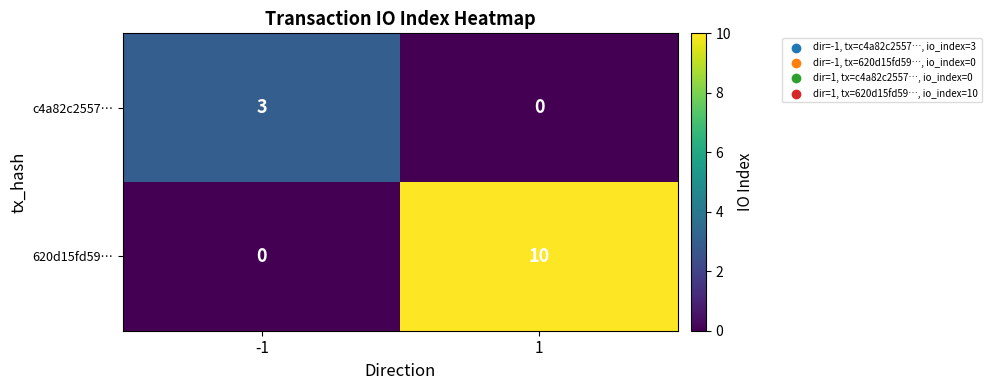

At which category is the sum across all series the highest?

1